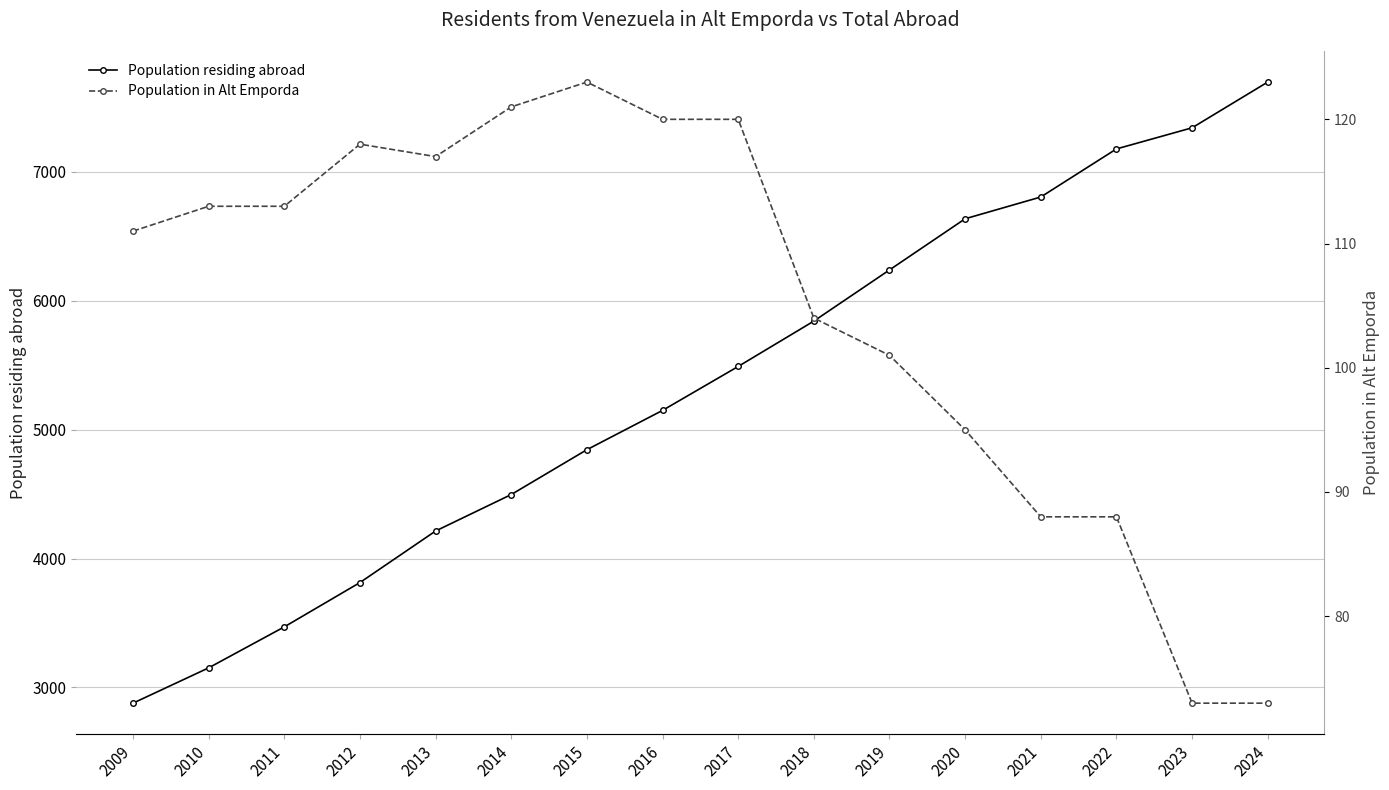

Read the Population in Alt Emporda value at 2012.

118